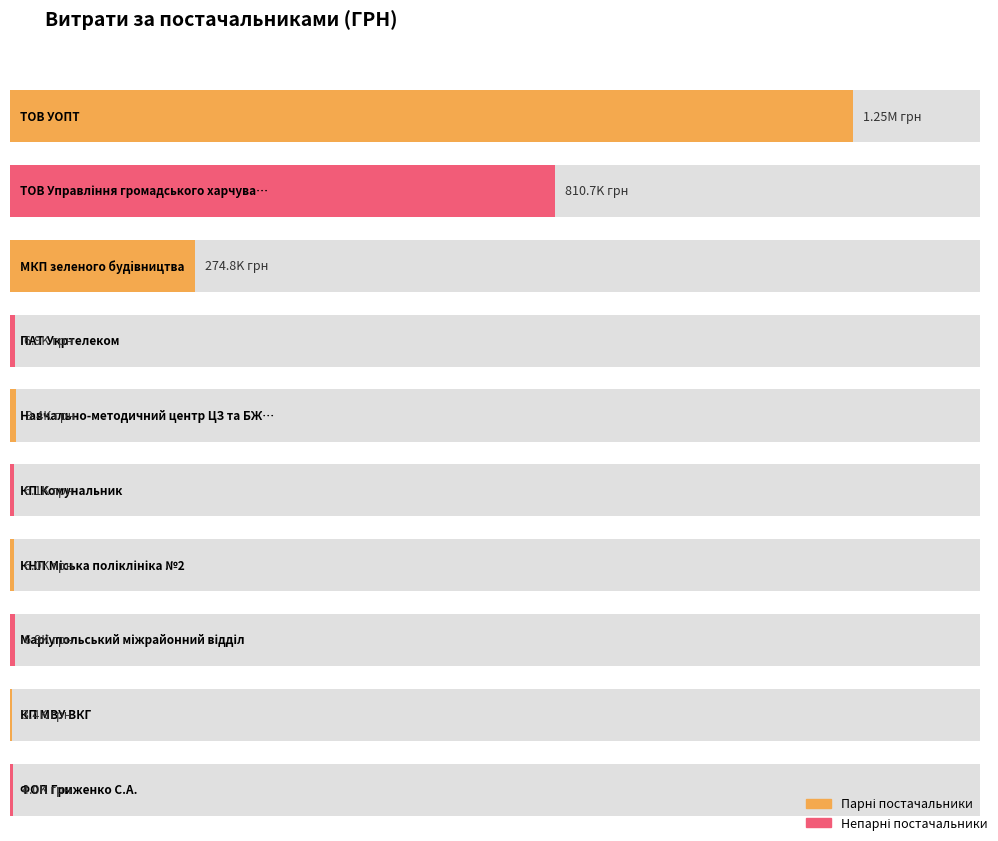

What is the ratio of the value at МКП зеленого будiвництва to the value at КП "МВУ ВКГ"?

80.8